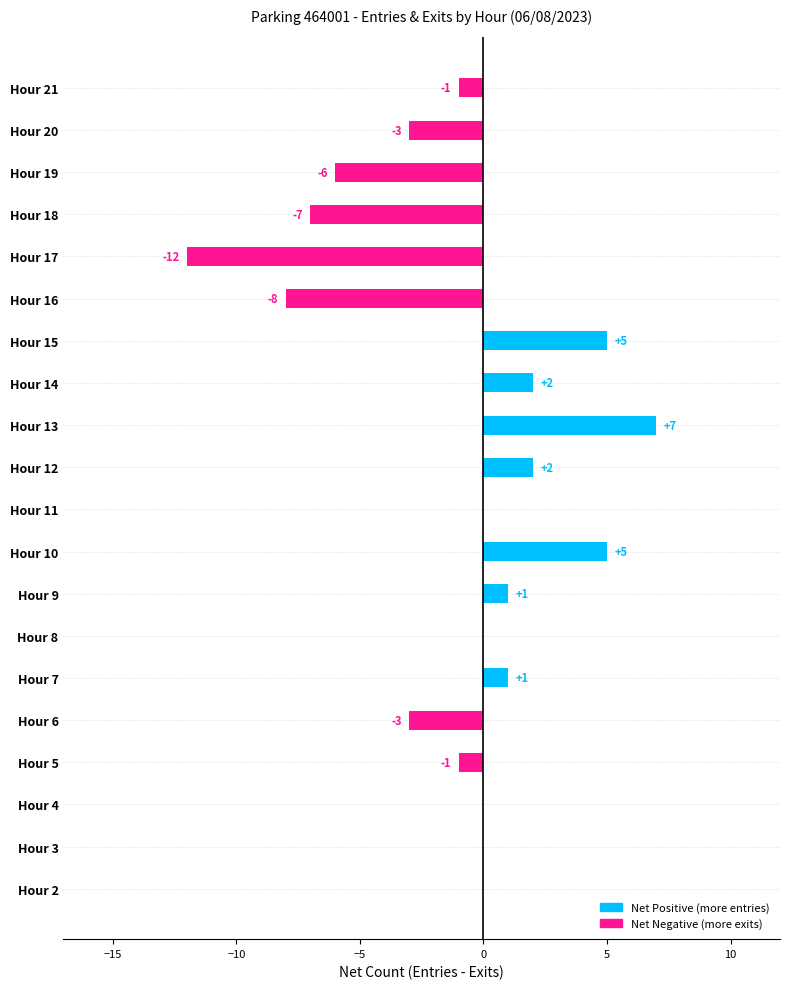

How many data points does each series have?

20